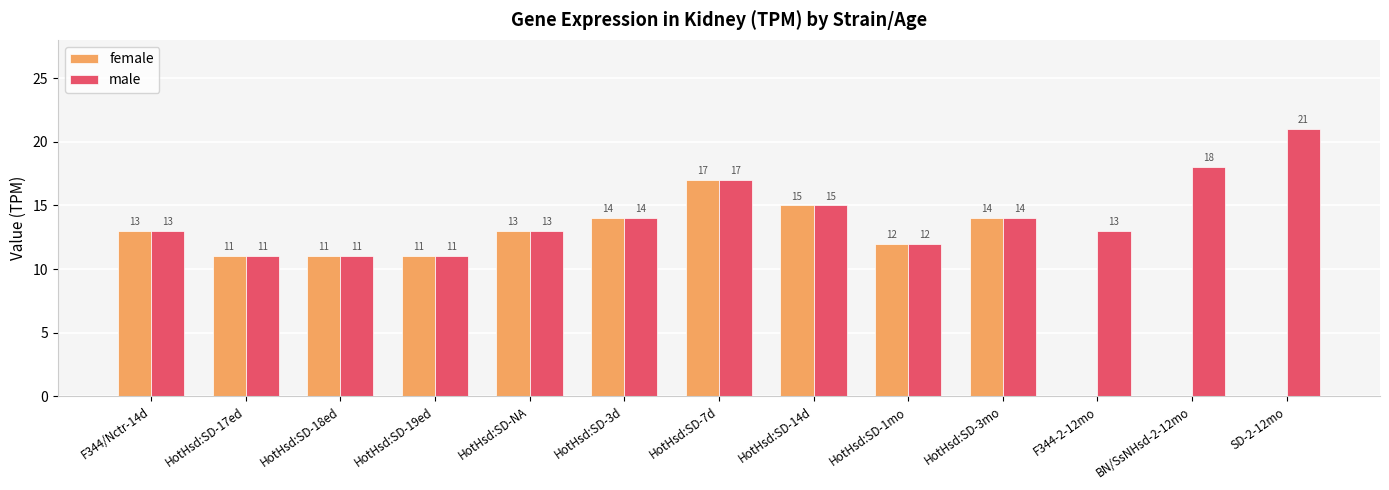

The value of male at F344-2-12mo is 13.0. True or false?

True